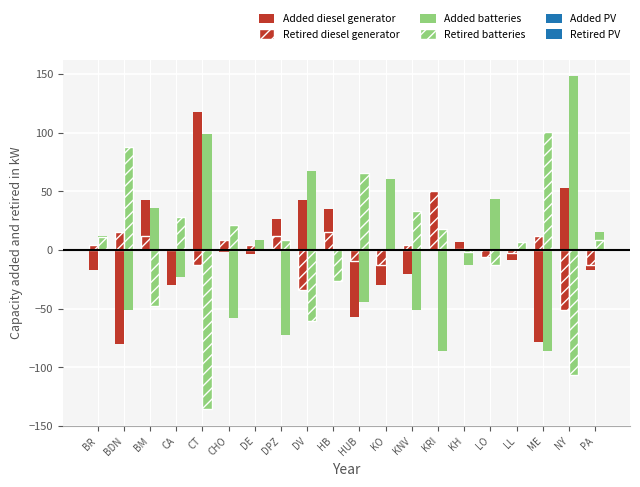

Reading right to left, list all the values displayed in this chart.

Added diesel generator: -17.2	52.8	-78.5	-8.5	-3.2	7.3	23.0	-20.7	-29.5	-57.5	35.3	42.3	26.5	-3.2	-1.5	117.5	-29.5	42.3	-80.2	-17.2
Retired diesel generator: -12.8	-51.3	11.7	-2.3	-5.8	1.2	50.2	4.7	-12.8	-9.3	15.2	-33.8	11.7	4.7	8.2	-12.8	1.2	11.7	15.2	4.7
Added batteries: 15.2	148.2	-86.3	4.7	43.2	-12.8	-86.3	-51.3	60.7	-44.3	-9.3	67.7	-72.3	8.2	-58.3	99.2	-23.3	36.2	-51.3	11.7
Retired batteries: 8.4	-106.4	100.8	7.0	-12.6	-1.4	18.2	33.6	0.0	65.8	-26.6	-60.2	8.4	0.0	21.0	-135.8	28.0	-47.6	88.2	11.2